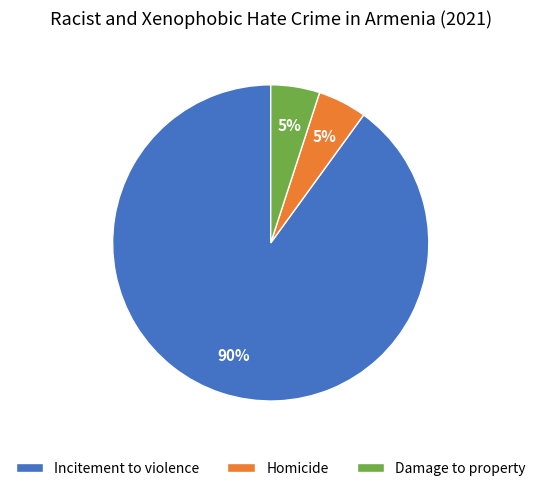

Which slice is the largest?

Incitement to violence